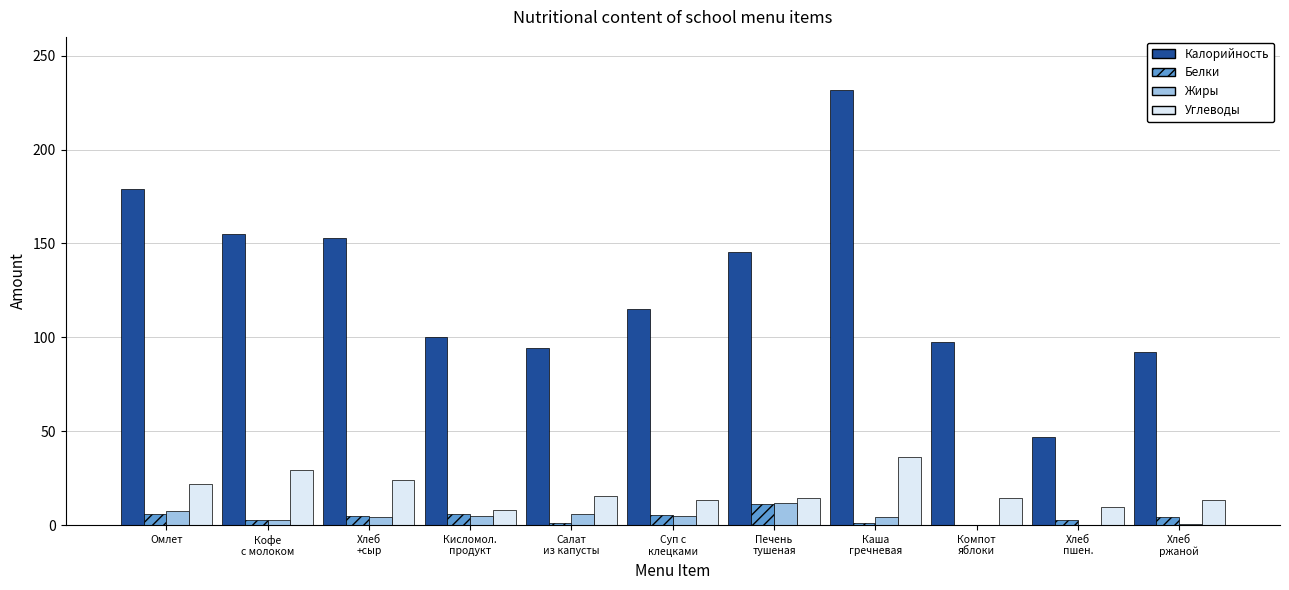

Which series has the largest total across all categories?

Калорийность